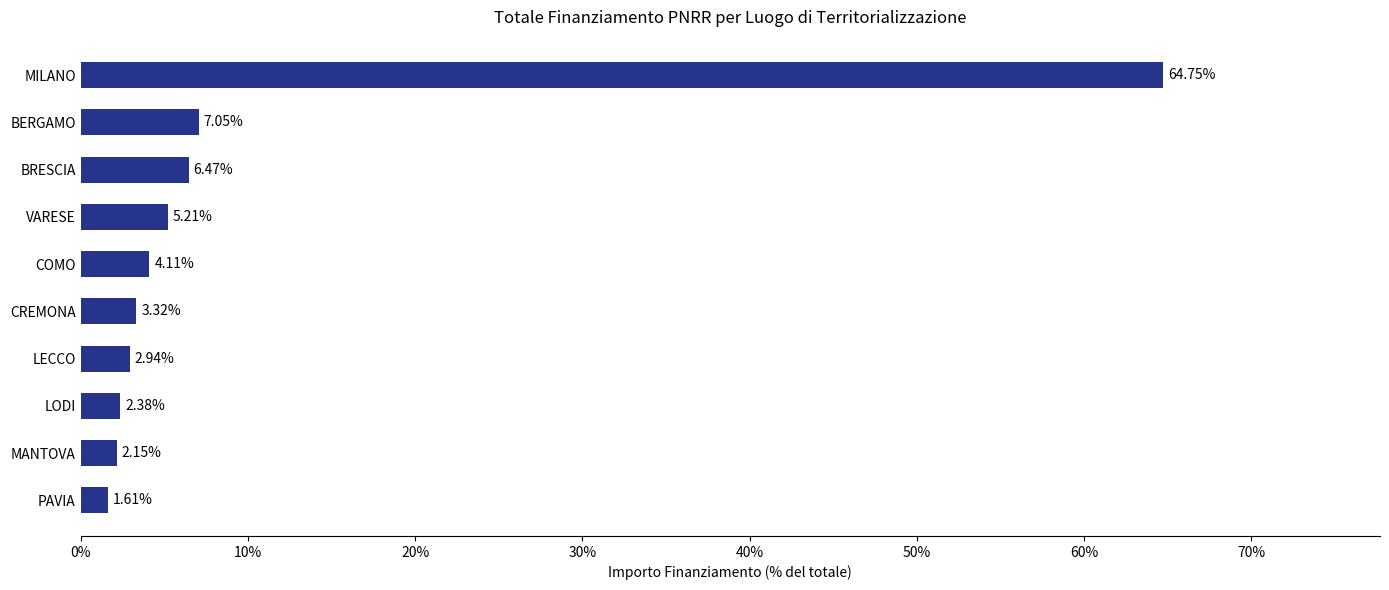

What is the difference between the maximum and second lowest values?

62.6